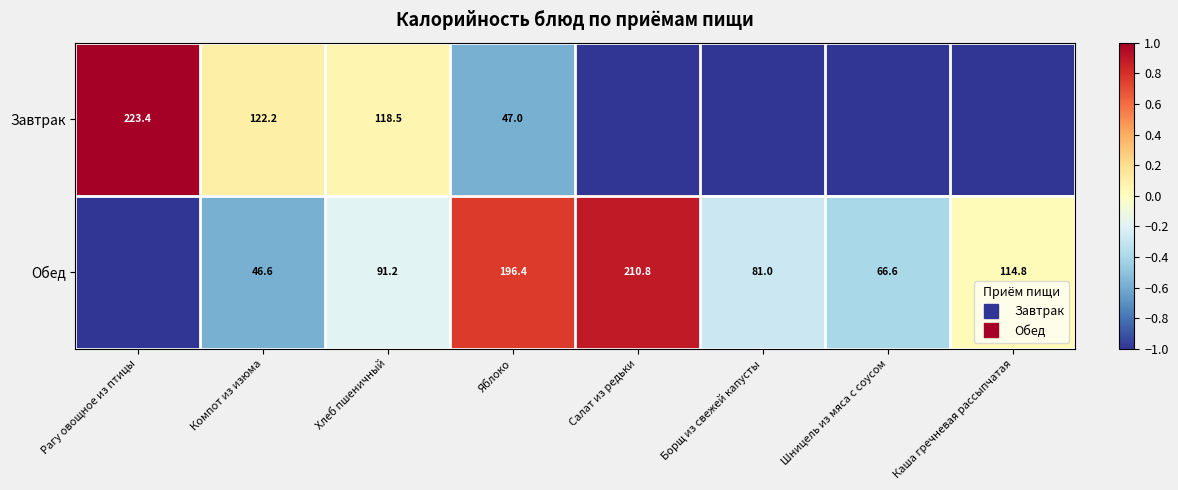

Which series has the largest total across all categories?

Обед